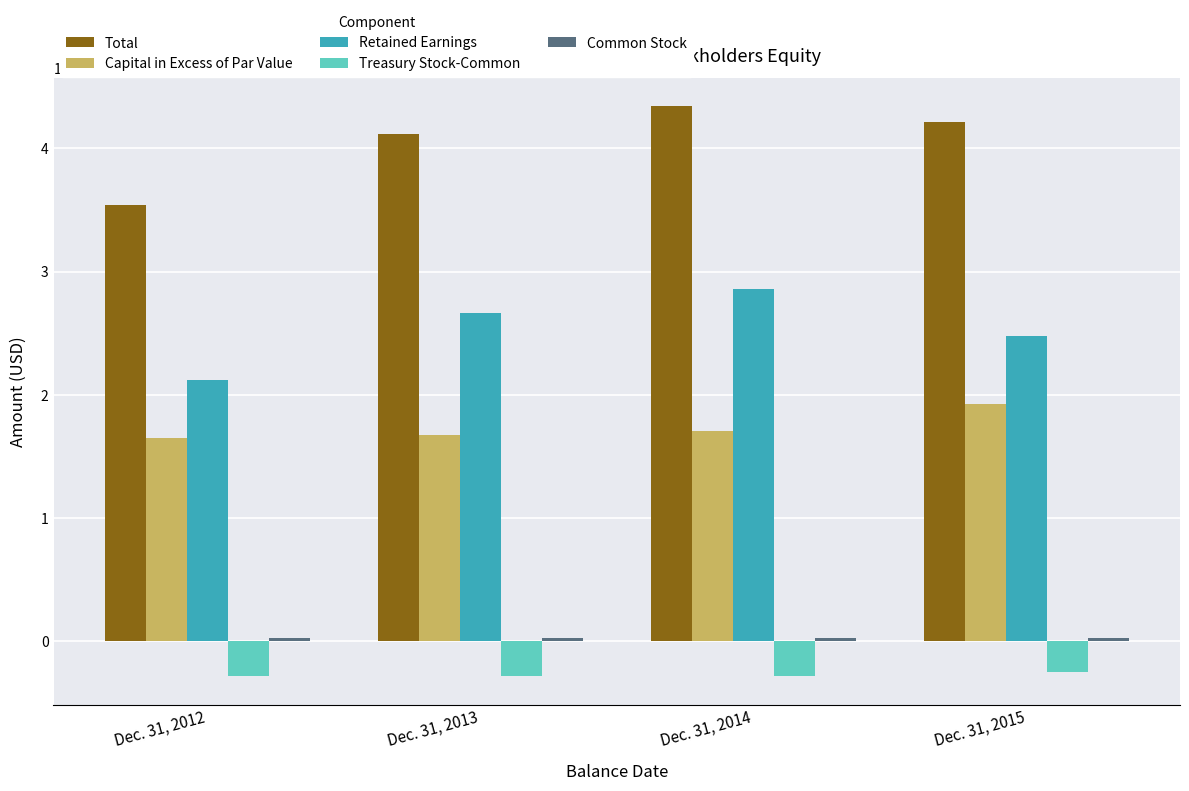

What is the value of the Total bar at the 3rd from the left?

434048000